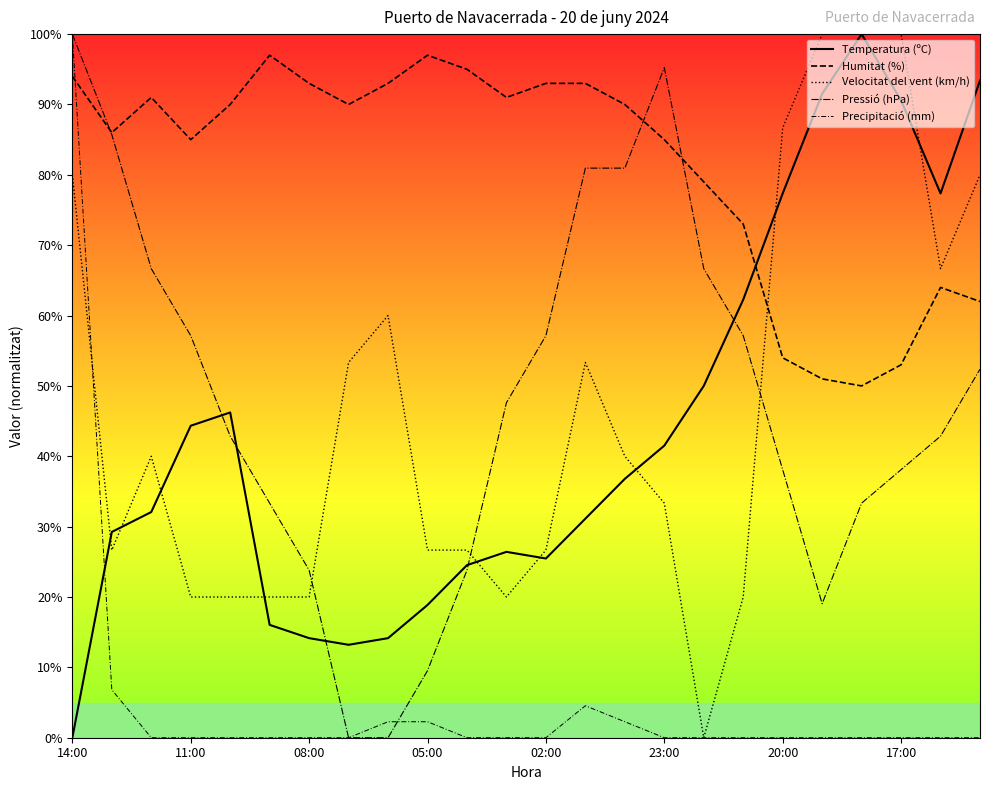

At how many categories does at least one series exceed 54?

24